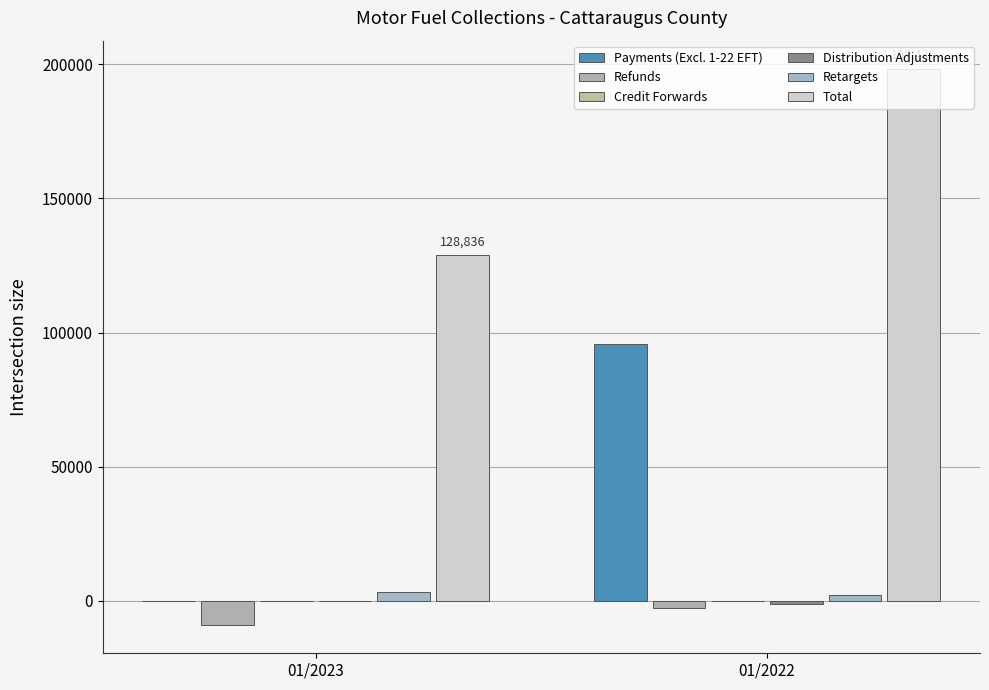

Reading left to right, list all the values displayed in this chart.

Payments (Excl. 1-22 EFT): 01/2023=2.2	01/2022=95927.0
Refunds: 01/2023=-9157.5	01/2022=-2670.8
Credit Forwards: 01/2023=-45.0	01/2022=1.7
Distribution Adjustments: 01/2023=-175.2	01/2022=-1029.7
Retargets: 01/2023=3135.3	01/2022=2309.1
Total: 01/2023=128836.5	01/2022=198435.7